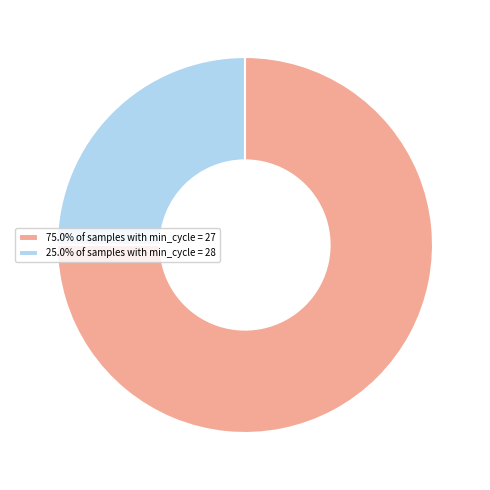

Approximately how many times larger is the value at 25.0% of samples with min_cycle = 28 compared to 75.0% of samples with min_cycle = 27?

0.3